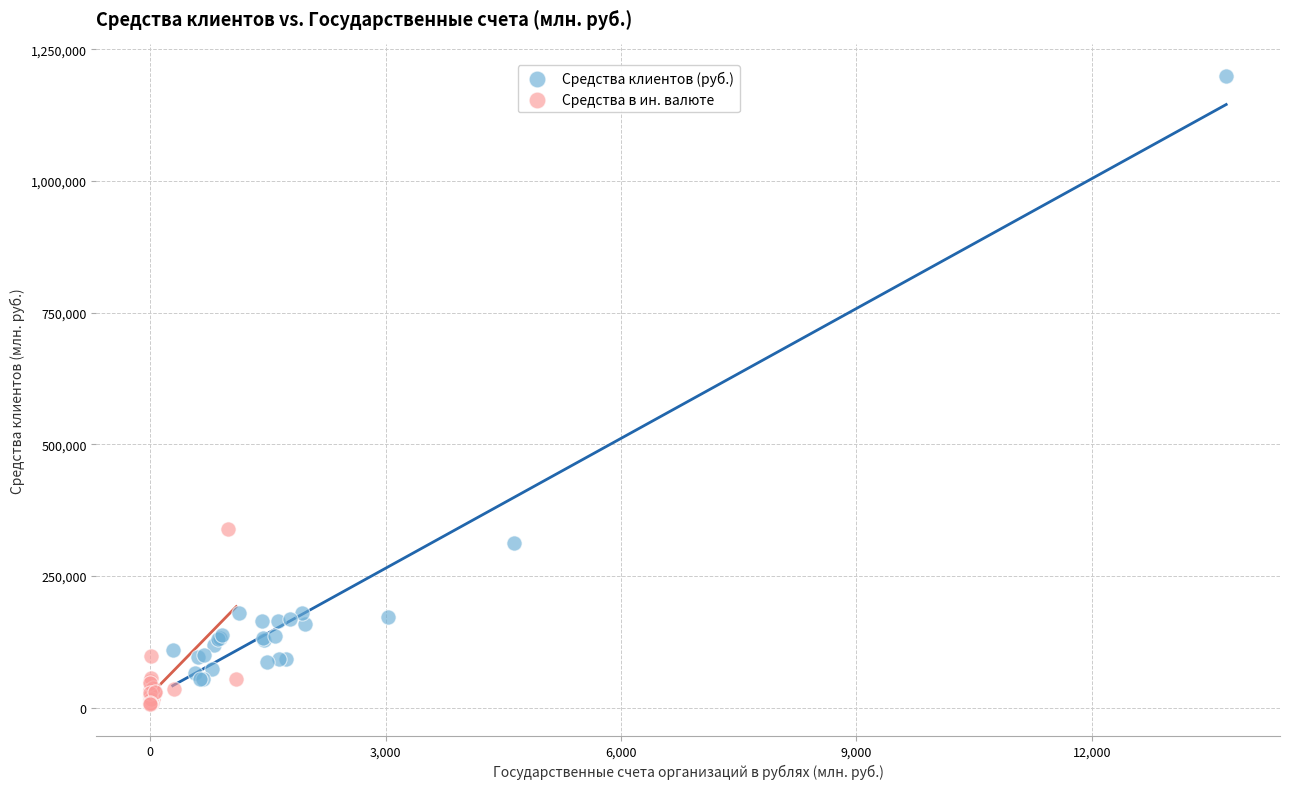

Which series has the widest spread of Y values?

Средства клиентов (руб.)